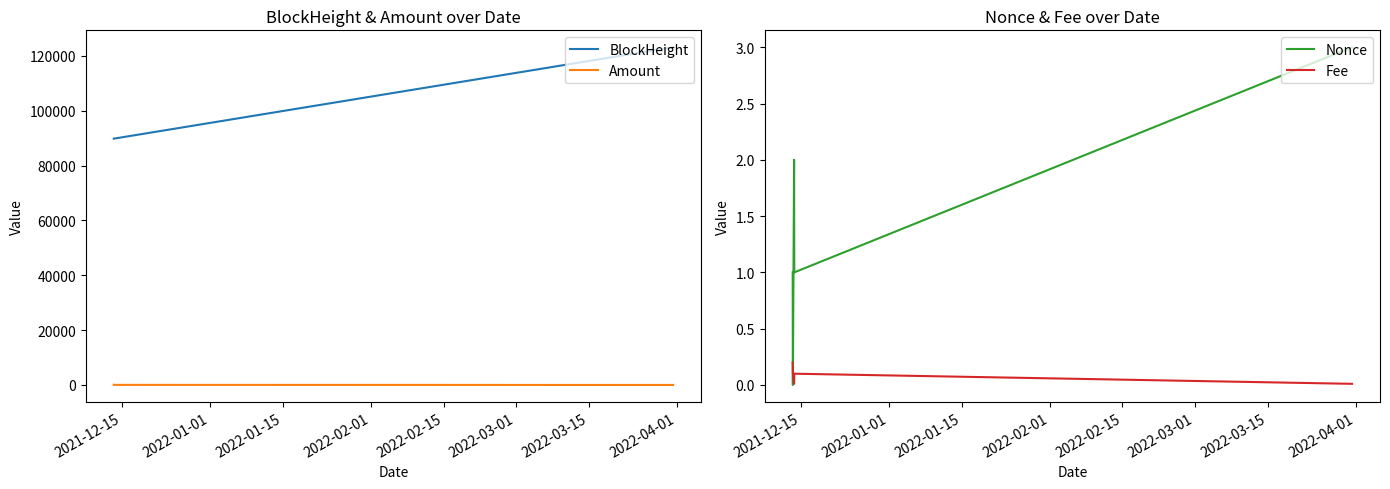

True or false: Fee and Nonce intersect in this chart.

True